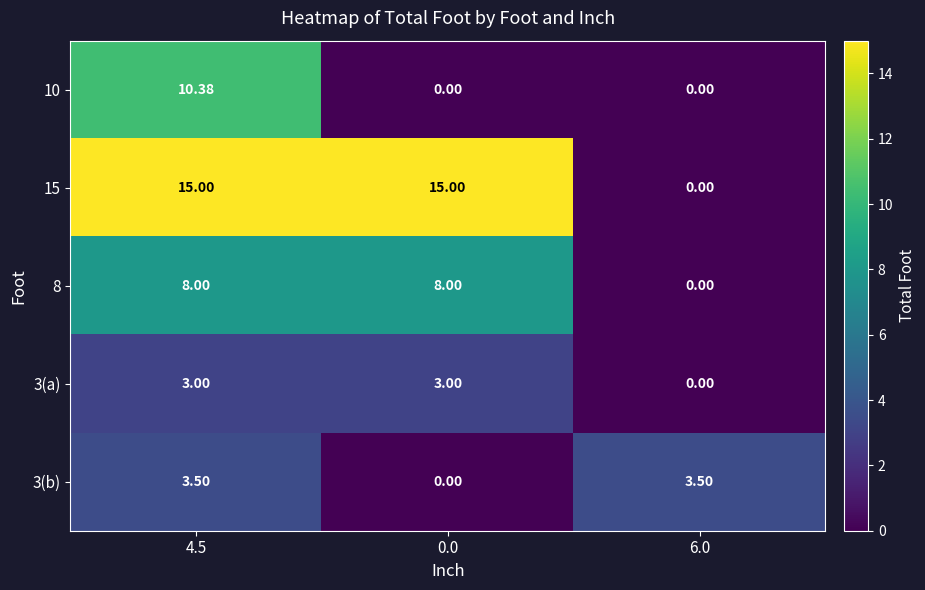

Reading right to left, list all the values displayed in this chart.

10: 6.0=0.0	0.0=0.0	4.5=10.4
15: 6.0=0.0	0.0=15.0	4.5=15.0
8: 6.0=0.0	0.0=8.0	4.5=8.0
3(a): 6.0=0.0	0.0=3.0	4.5=3.0
3(b): 6.0=3.5	0.0=0.0	4.5=3.5